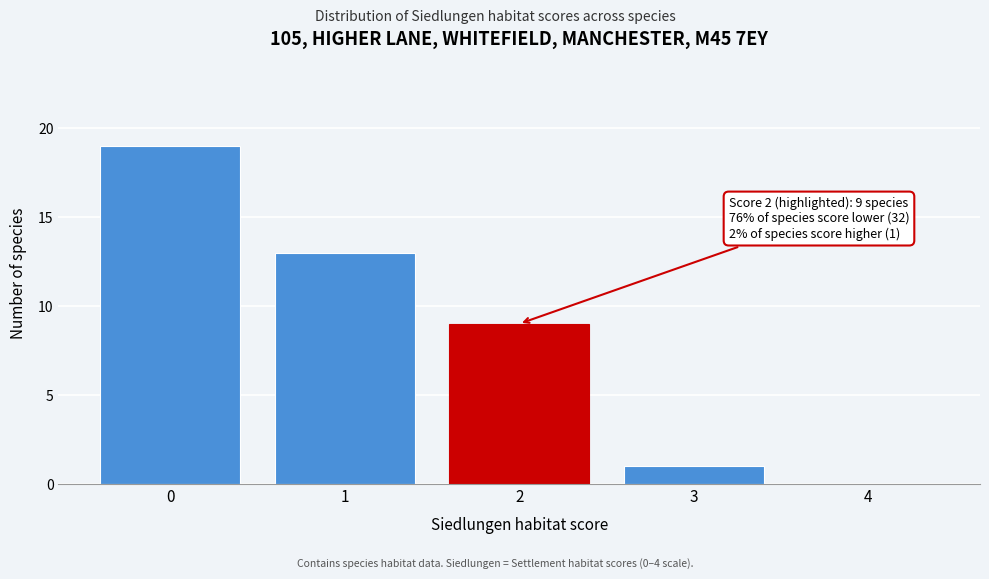

Over which range of the x-axis is the bar tallest?

-0.5 to 0.5